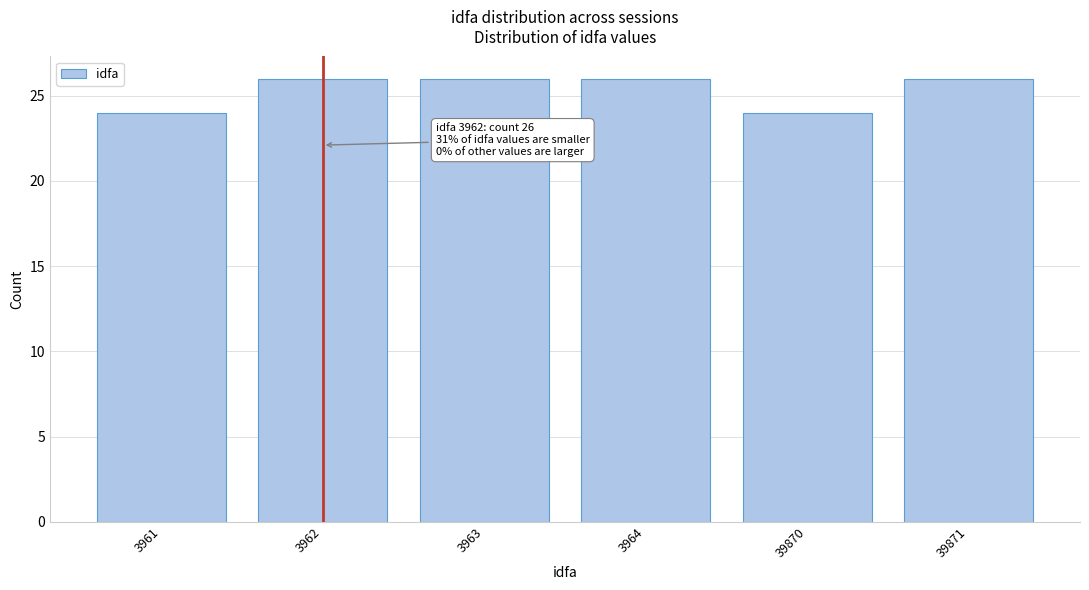

Reading left to right, extract all data points from this chart.

24	26	26	26	24	26